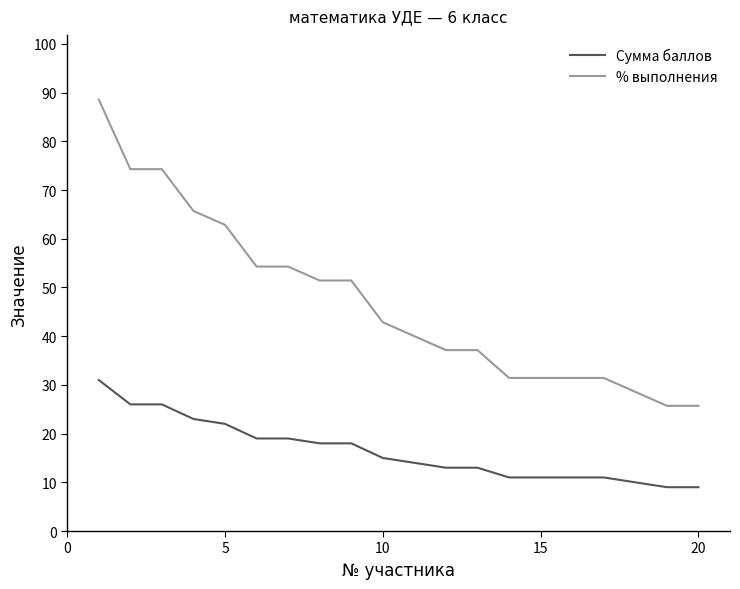

What is the maximum value for % выполнения?

88.6